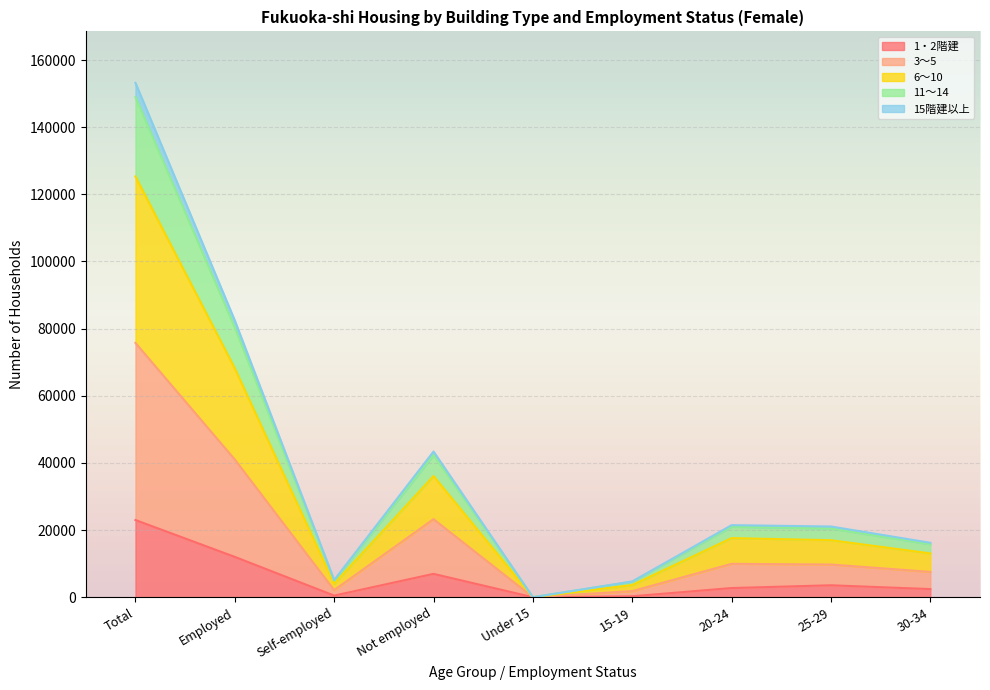

At which category is the sum across all series the highest?

Total